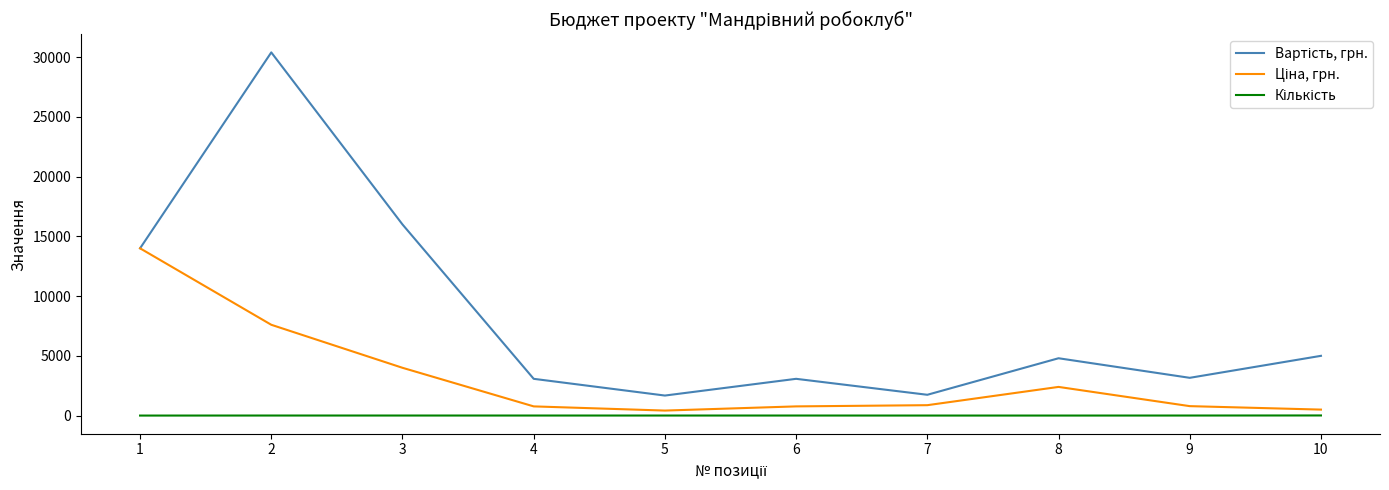

What is the greatest value displayed?

30396